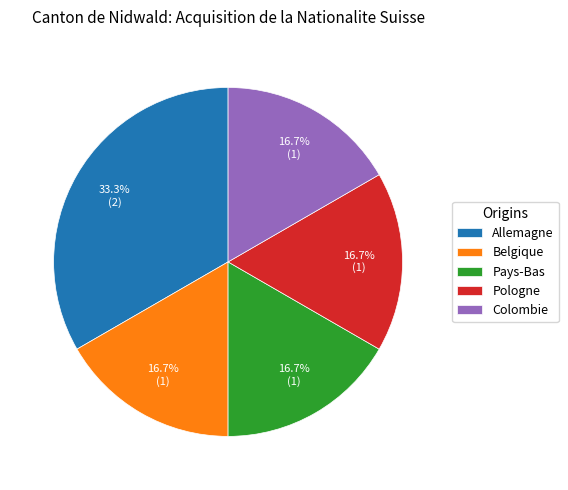

To the nearest percent, what is the combined percentage of Allemagne and Pologne?

50%